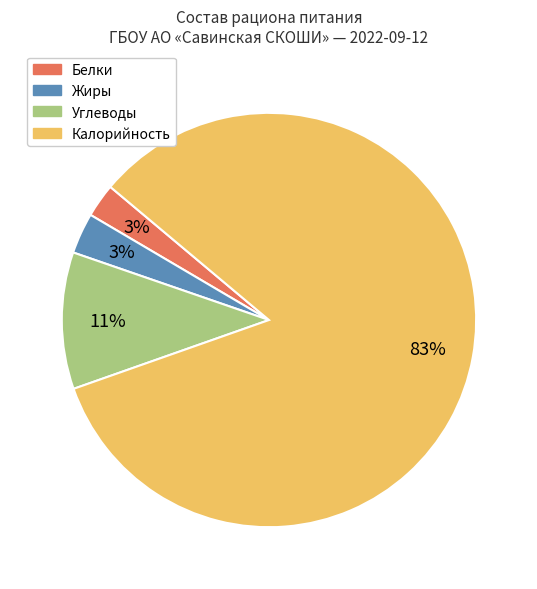

Is Калорийность the majority of the pie?

Yes